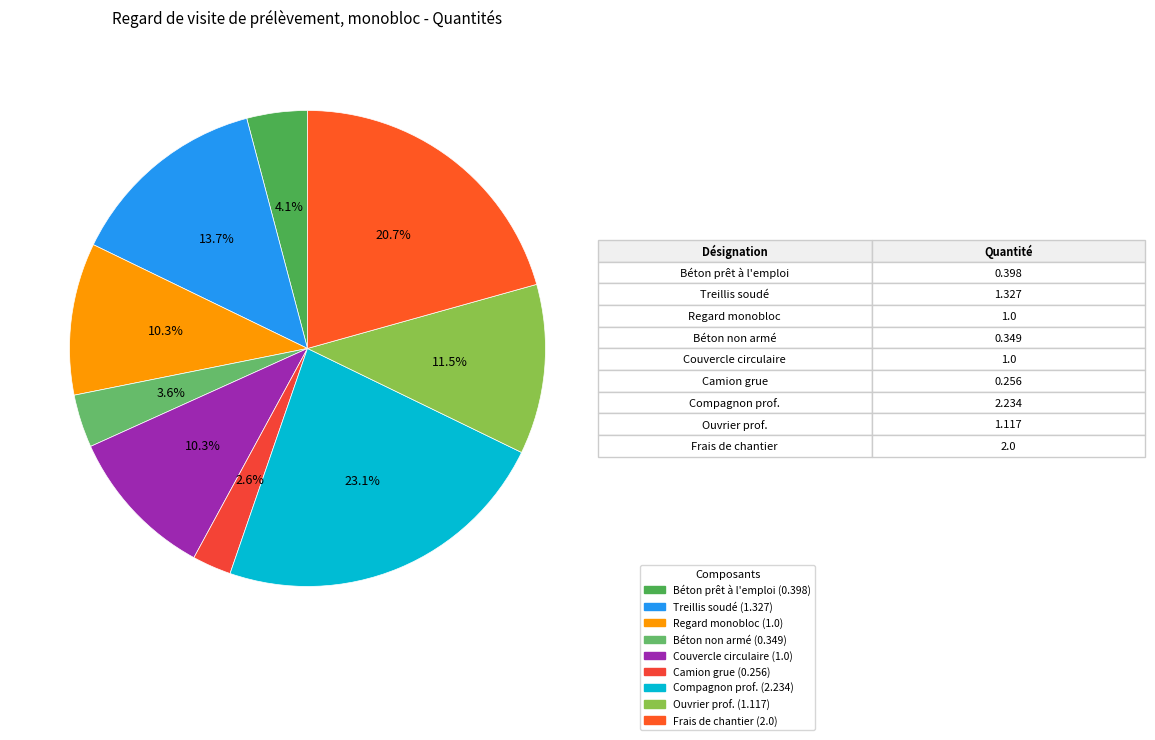

Count the number of slices in the pie.

9